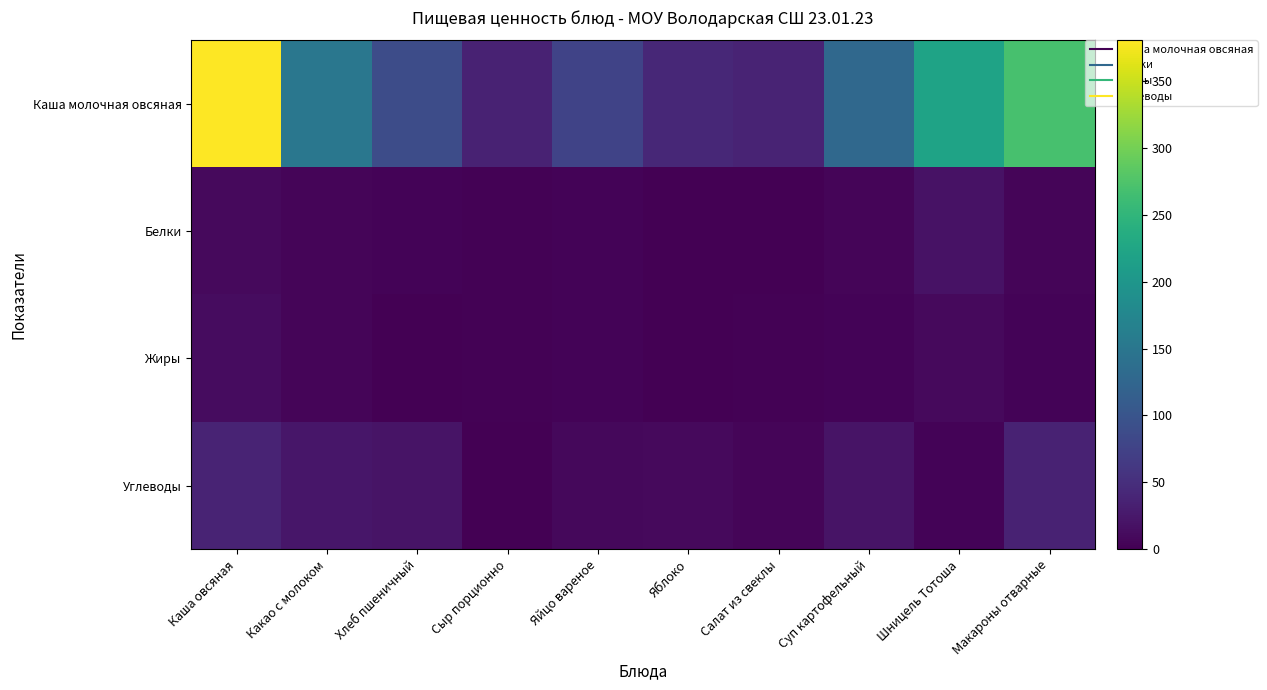

Reading left to right, what are all the values shown in this chart?

Каша молочная овсяная: Каша овсяная=380.3	Какао с молоком=151.5	Хлеб пшеничный=88.8	Сыр порционно=36.4	Яйцо вареное=77.0	Яблоко=42.7	Салат из свеклы=37.4	Суп картофельный=129.2	Шницель Тотоша=220.9	Макароны отварные=270.3
Белки: Каша овсяная=9.6	Какао с молоком=4.7	Хлеб пшеничный=3.0	Сыр порционно=2.3	Яйцо вареное=3.1	Яблоко=0.4	Салат из свеклы=0.9	Суп картофельный=4.8	Шницель Тотоша=18.0	Макароны отварные=5.7
Жиры: Каша овсяная=13.1	Какао с молоком=5.2	Хлеб пшеничный=0.3	Сыр порционно=3.0	Яйцо вареное=3.5	Яблоко=0.4	Салат из свеклы=1.6	Суп картофельный=3.1	Шницель Тотоша=9.7	Макароны отварные=3.4
Углеводы: Каша овсяная=38.4	Какао с молоком=22.6	Хлеб пшеничный=19.7	Сыр порционно=0.0	Яйцо вареное=8.8	Яблоко=10.0	Салат из свеклы=5.1	Суп картофельный=19.9	Шницель Тотоша=4.0	Макароны отварные=36.5